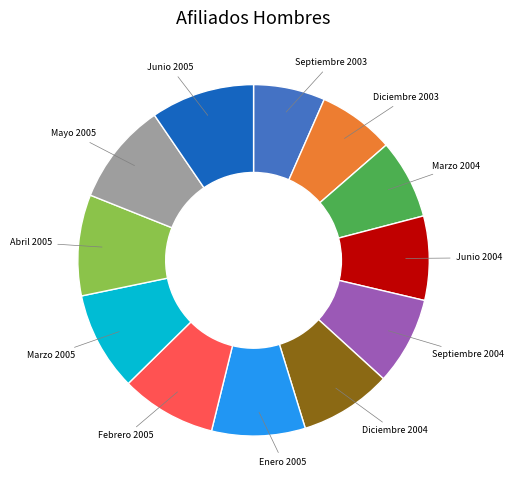

Is there a majority slice in this chart?

No